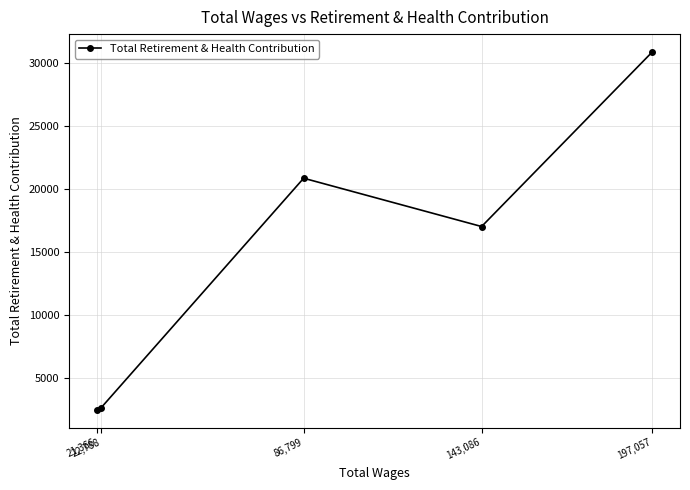

Does the chart display data point markers on the line(s)?

Yes